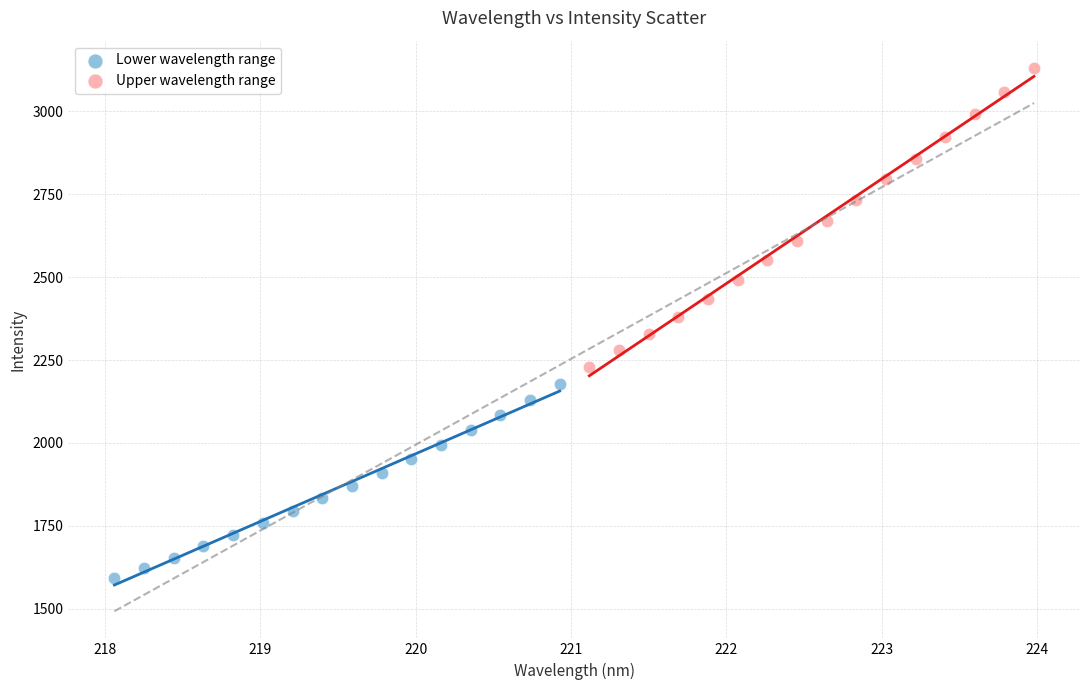

Which series reaches the minimum Y coordinate?

Lower wavelength range